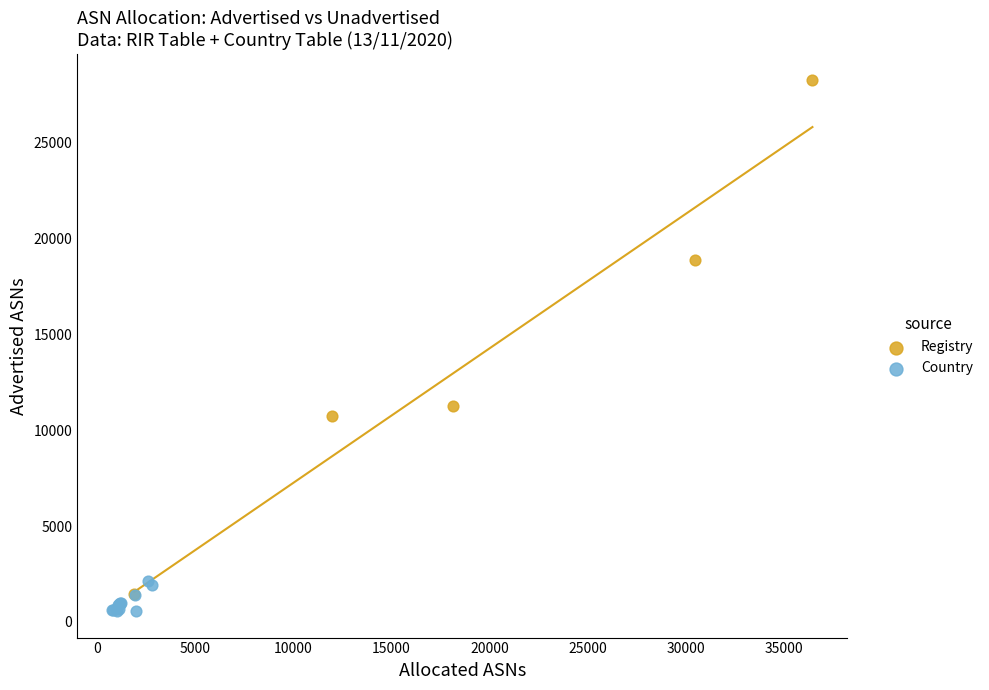

Which series reaches the maximum Y coordinate?

Registry